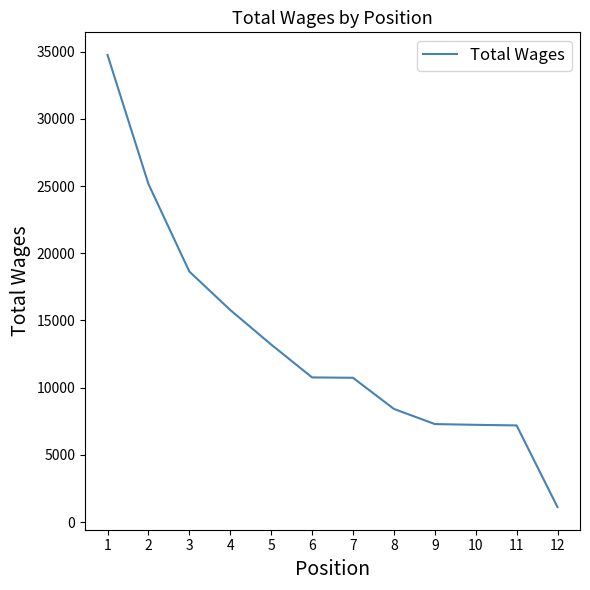

At which label does the data first exceed 10760?

1